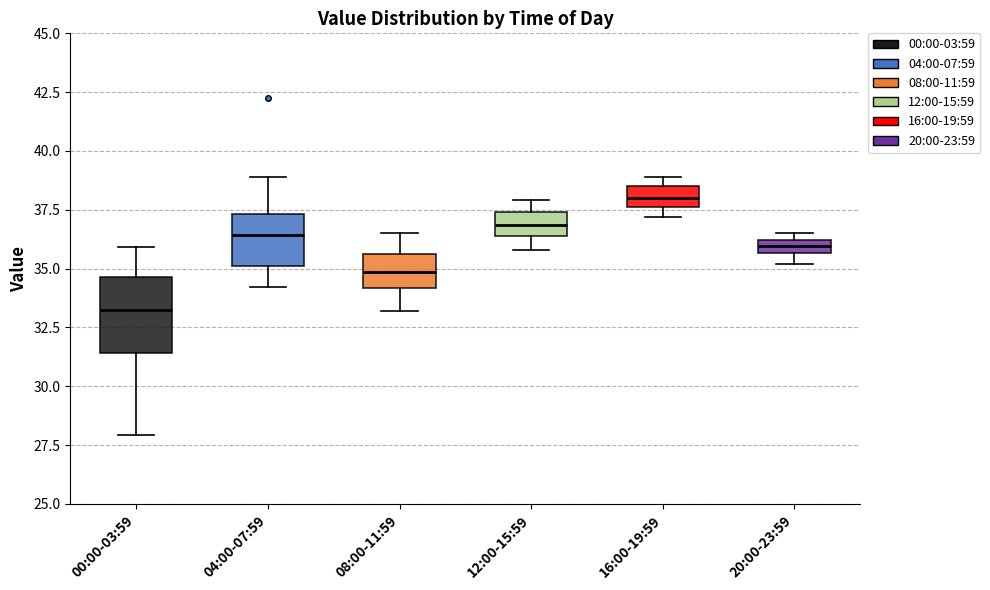

Where does the lower whisker of the box for 04:00-07:59 end on the y-axis? The values are not printed on the chart, so give them approximately, as read against the axis.

34.0